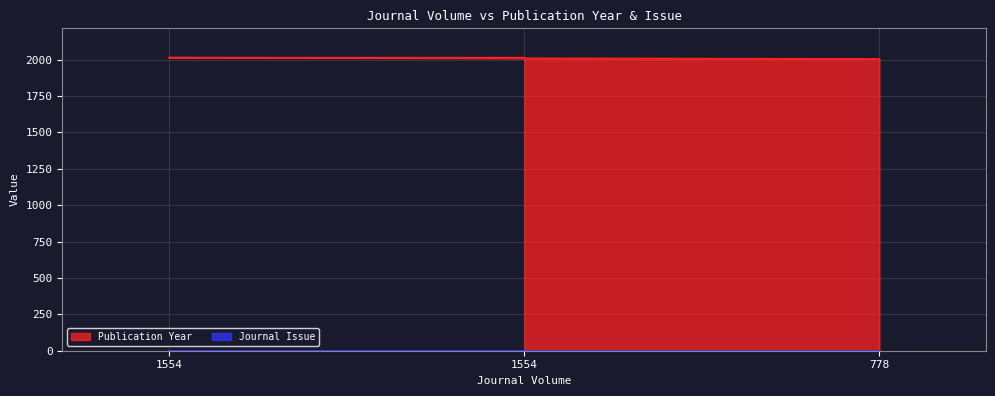

What are all the series names shown in the legend?

Publication Year, Journal Issue